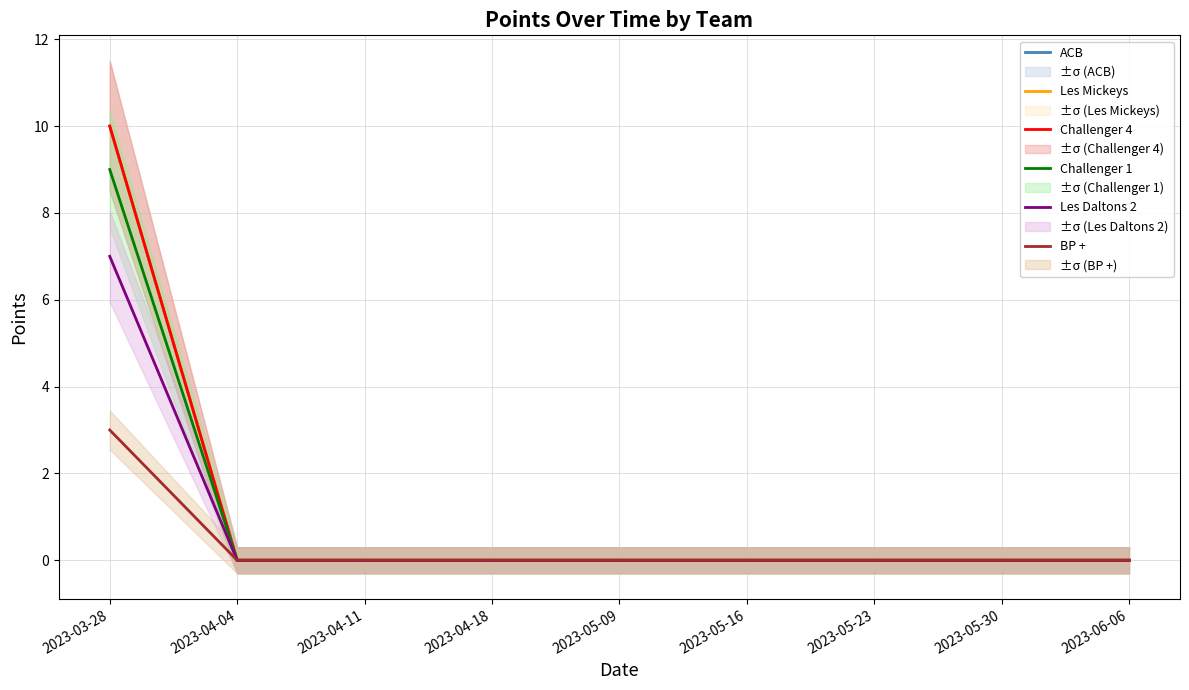

How many lines are shown in the chart?

6